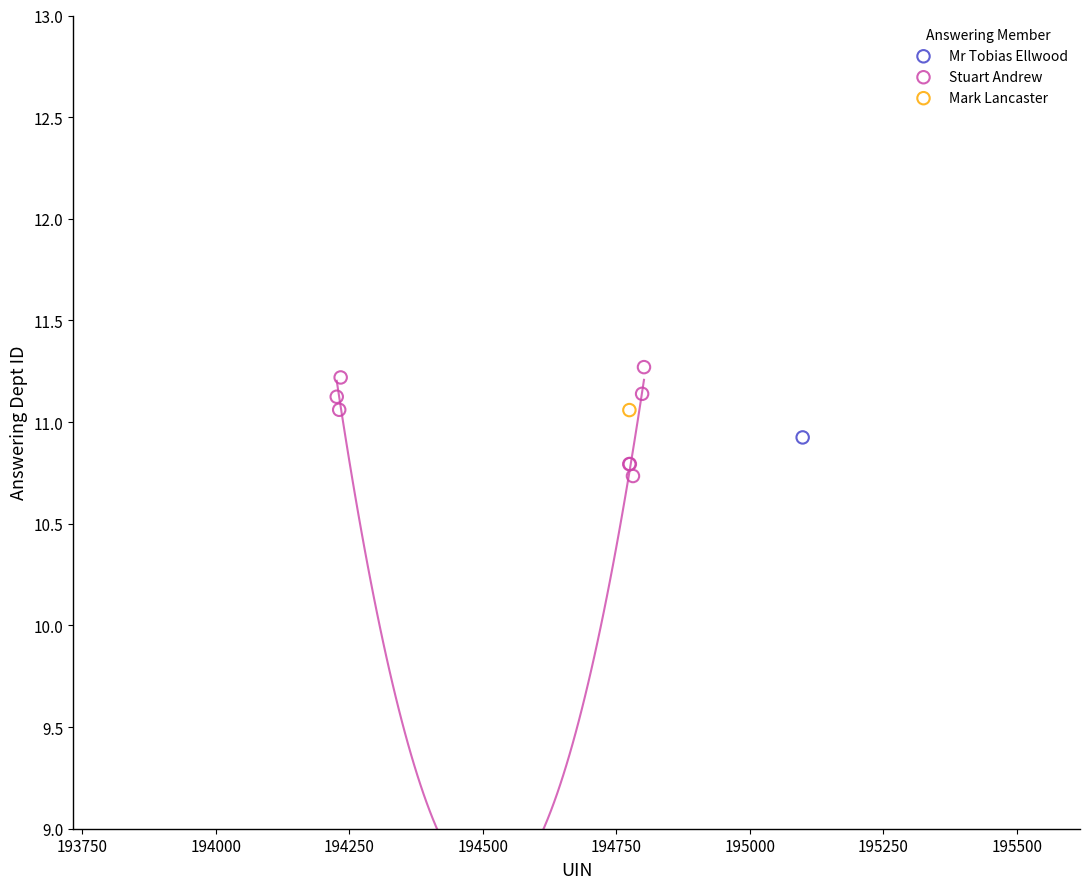

What are all the series names shown in the legend?

Mr Tobias Ellwood, Stuart Andrew, Mark Lancaster